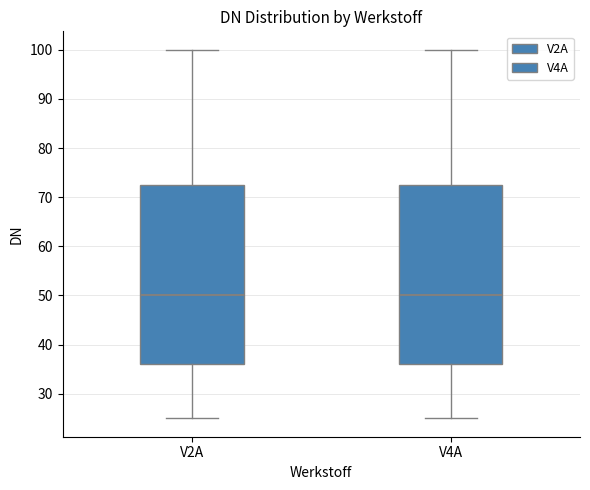

Where is the upper edge of the box for V2A on the y-axis? The values are not printed on the chart, so give them approximately, as read against the axis.

73